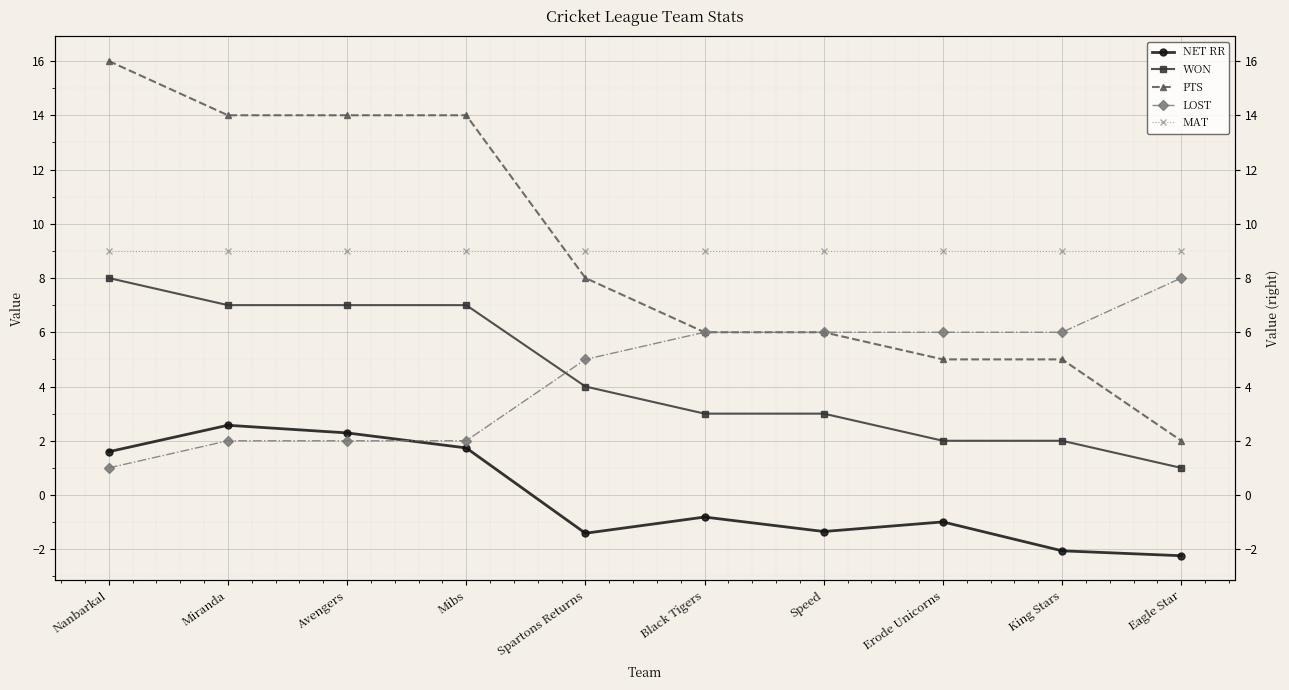

Read the WON value at Nanbarkal.

8.0